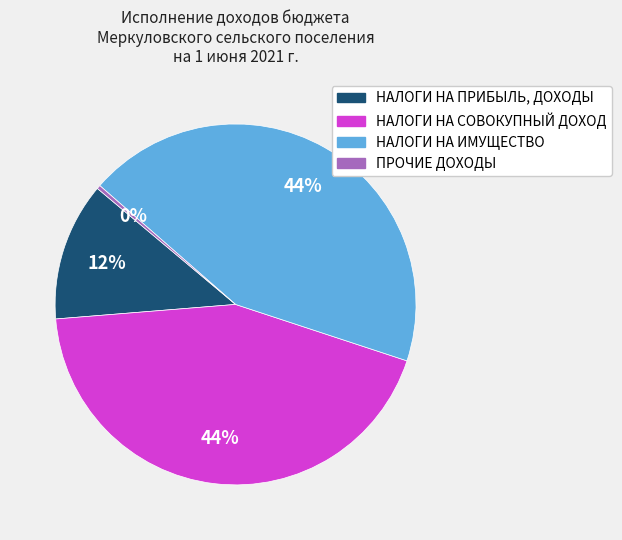

The НАЛОГИ НА ПРИБЫЛЬ, ДОХОДЫ slice represents 12% of the pie. True or false?

True